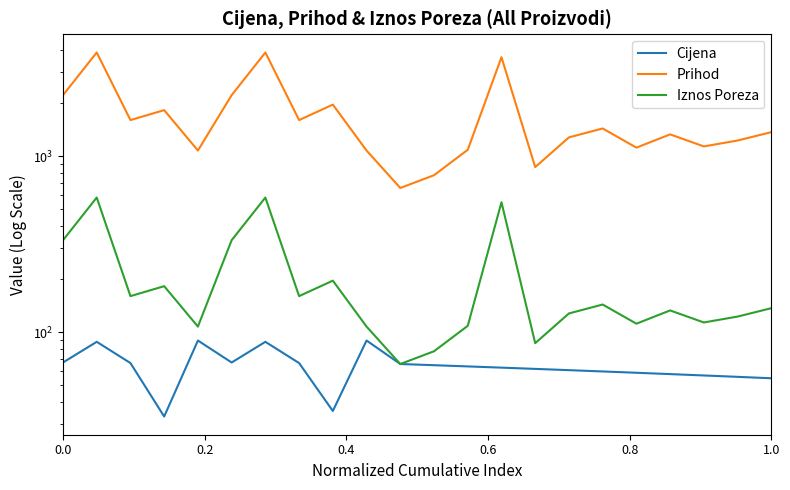

How many interior local valleys does the Iznos Poreza series have?

7